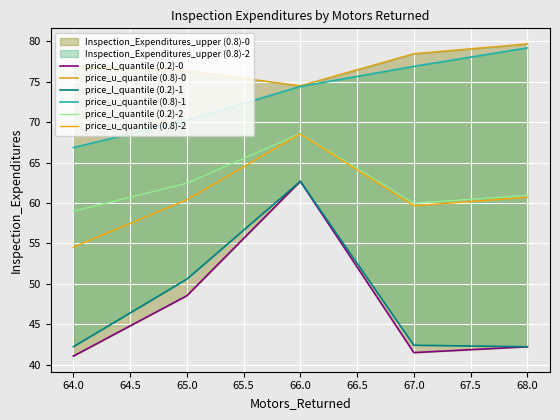

What is the approximate value of price_l_quantile (0.2)-2 at 64.0?

59.0